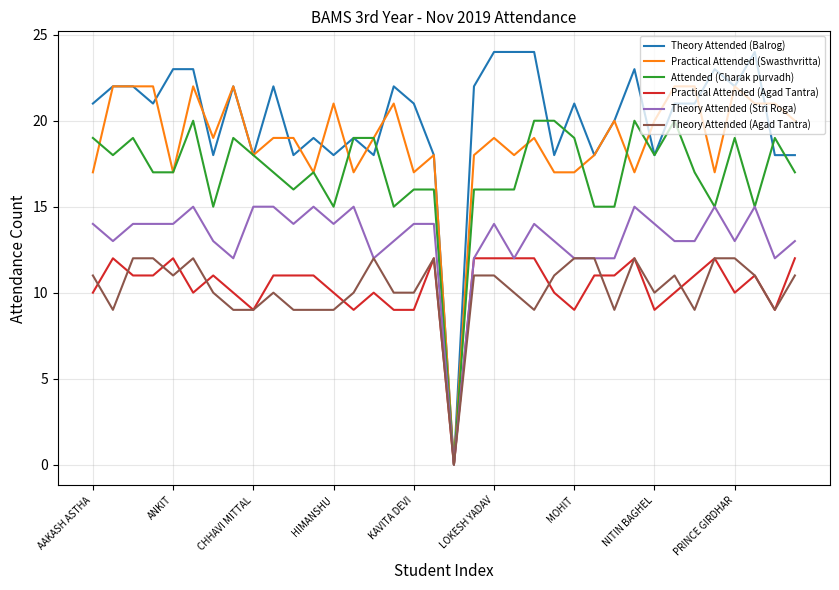

Which series has the largest total across all categories?

Theory Attended (Balrog)